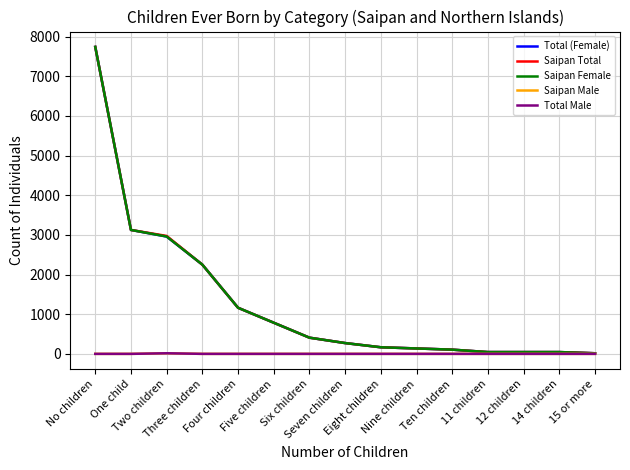

Which series has the widest spread of values?

Total (Female)